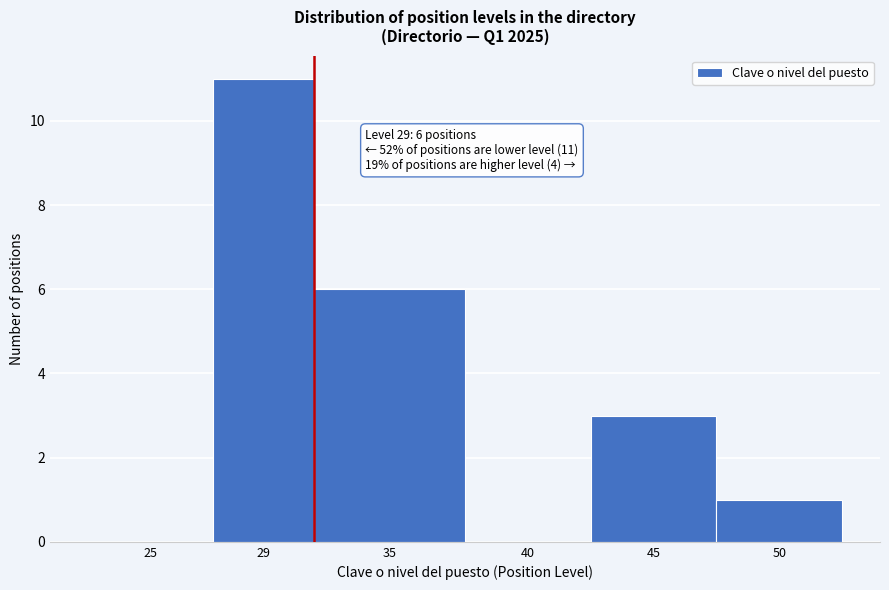

Reading left to right, what are all the values shown in this chart?

25=0	29=11	35=6	40=0	45=3	50=1